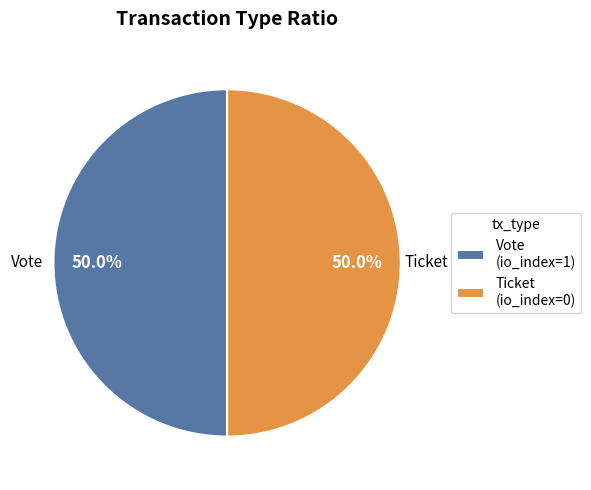

True or false: Vote accounts for 86% of the total.

False